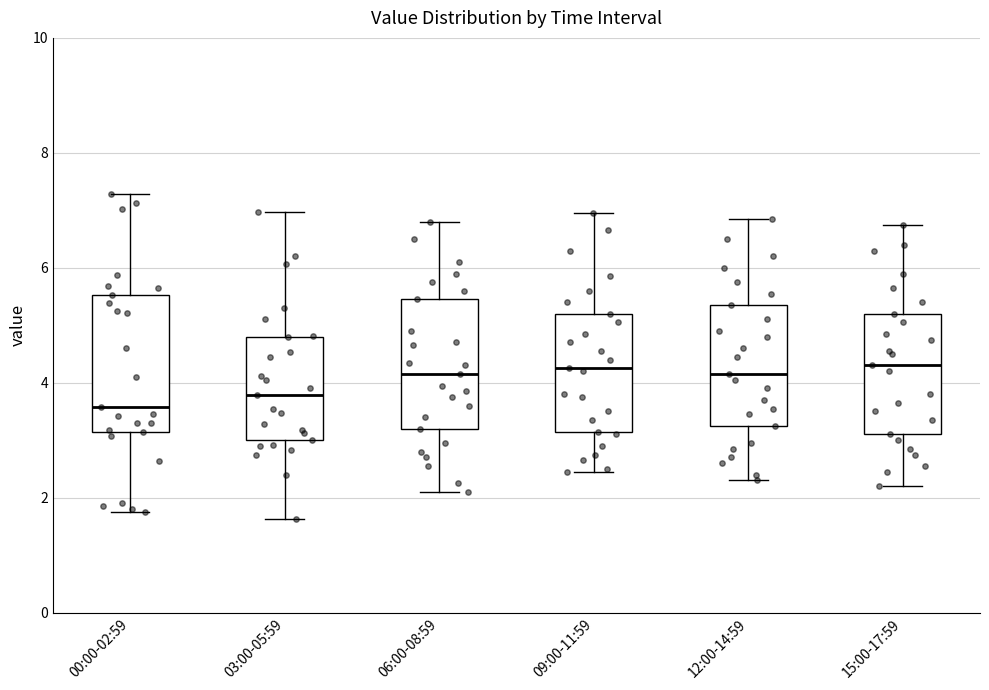

Reading left to right, transcribe this box plot: for each box, give where its median line is, the range the box spans, and where its two whiskers end, as read against the y-axis. The values are not printed on the chart, so give them approximately, as read against the axis.

00:00-02:59: median 3.6, box 3.2 to 5.6, whiskers 1.8 to 7.2
03:00-05:59: median 3.8, box 3.0 to 4.8, whiskers 1.6 to 7.0
06:00-08:59: median 4.2, box 3.2 to 5.4, whiskers 2.2 to 6.8
09:00-11:59: median 4.2, box 3.2 to 5.2, whiskers 2.4 to 7.0
12:00-14:59: median 4.2, box 3.2 to 5.4, whiskers 2.4 to 6.8
15:00-17:59: median 4.4, box 3.2 to 5.2, whiskers 2.2 to 6.8